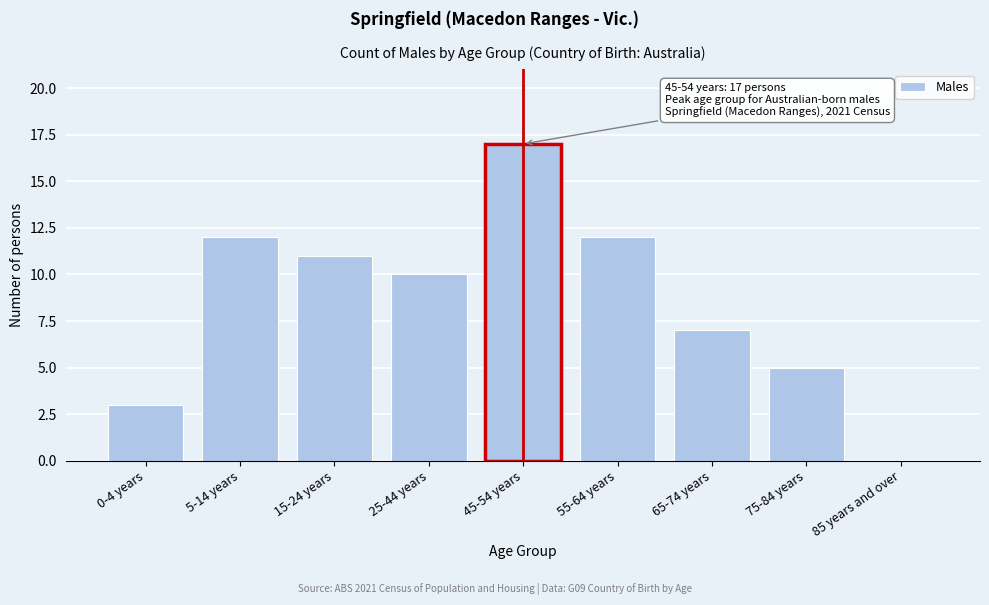

Reading left to right, list all the values displayed in this chart.

0-4 years=3	5-14 years=12	15-24 years=11	25-44 years=10	45-54 years=17	55-64 years=12	65-74 years=7	75-84 years=5	85 years and over=0